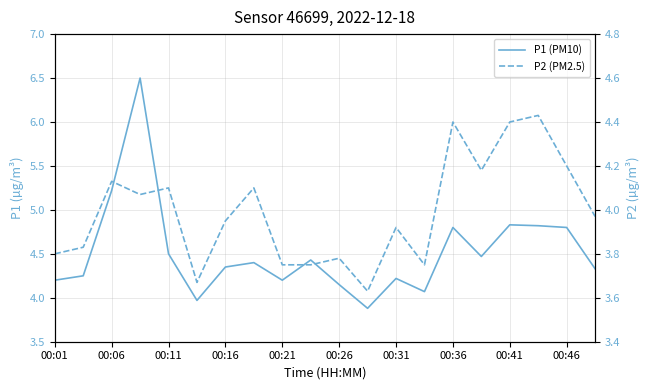

How many lines are shown in the chart?

2